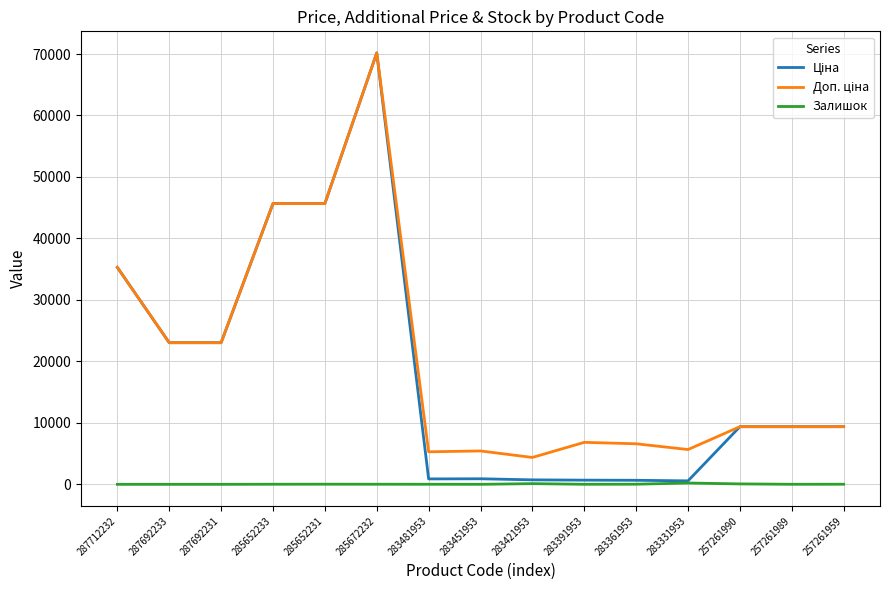

What is the maximum value shown in the chart?

70181.6